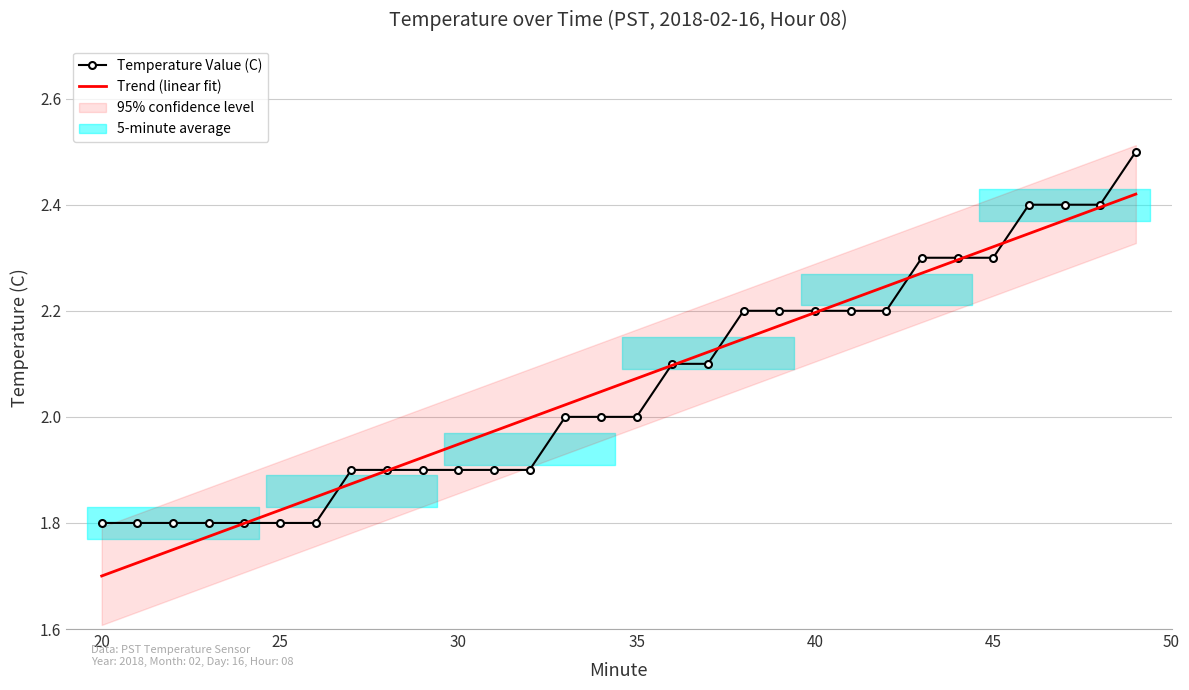

How many values in the Temperature Value (C) series exceed 2?

14